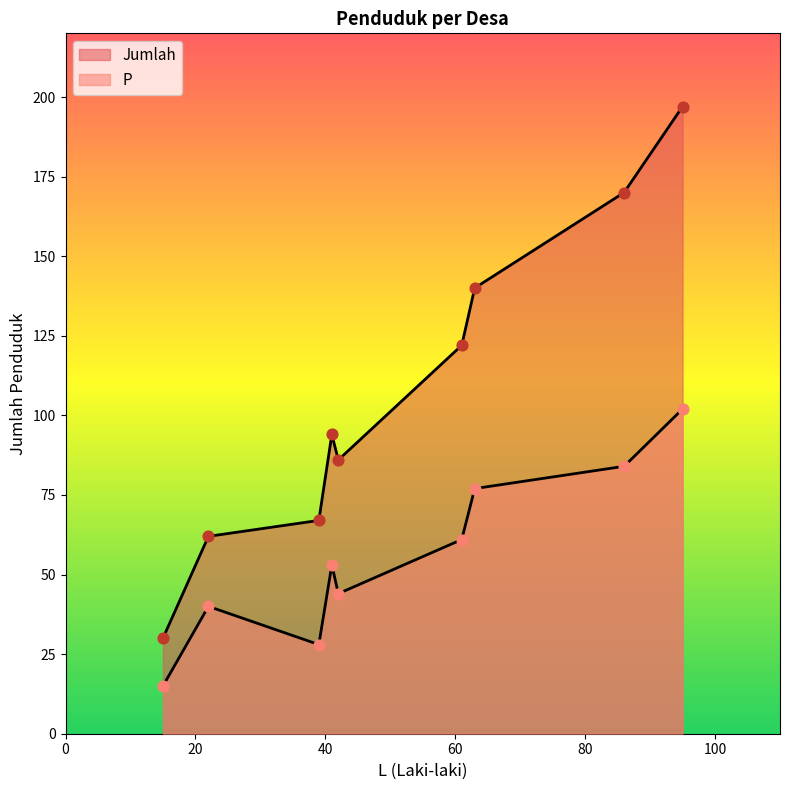

At how many categories does at least one series exceed 27?

9